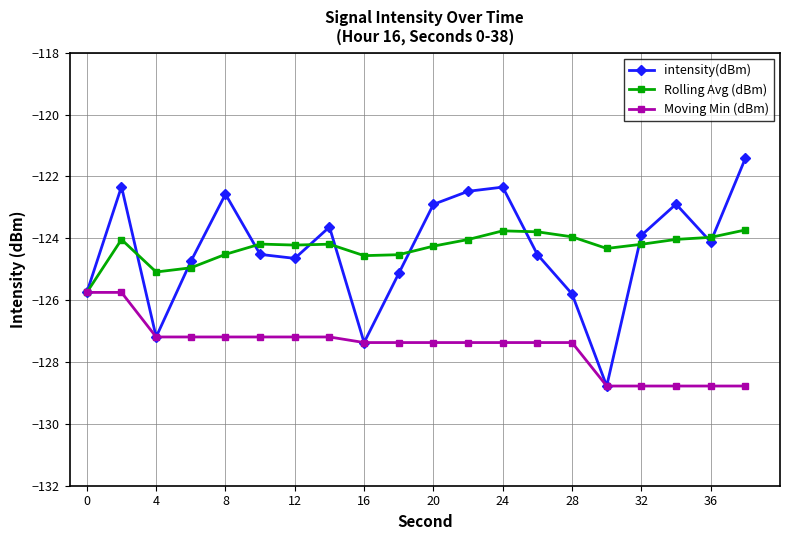

What is the maximum value for intensity(dBm)?

-121.4